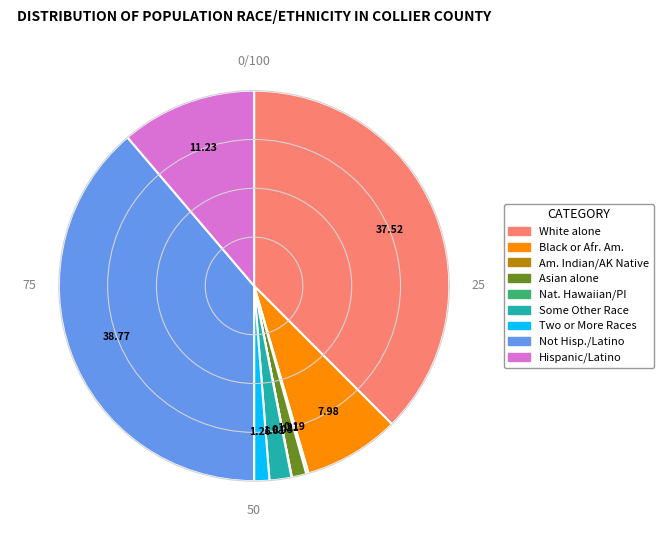

Does any single category account for the majority?

No